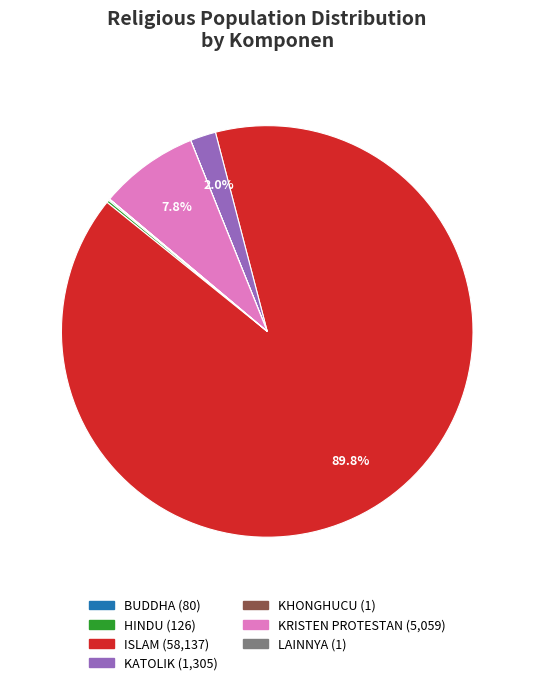

Does any single category account for the majority?

Yes